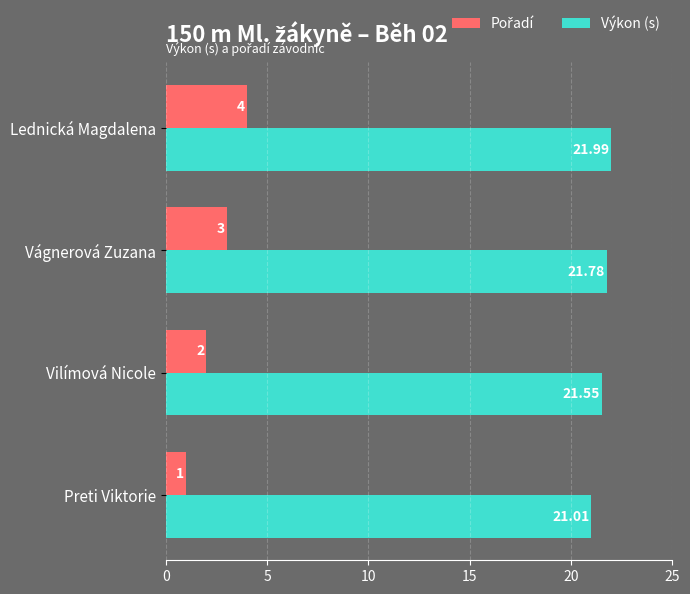

At which category is the sum across all series the highest?

Lednická Magdalena